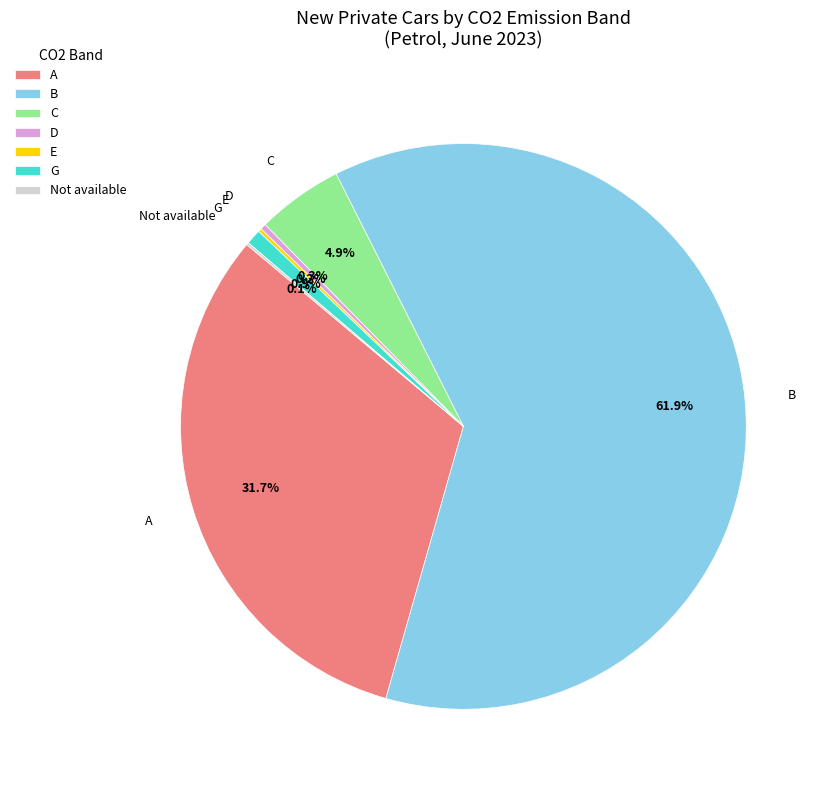

To the nearest percent, what is the average slice percentage?

14%